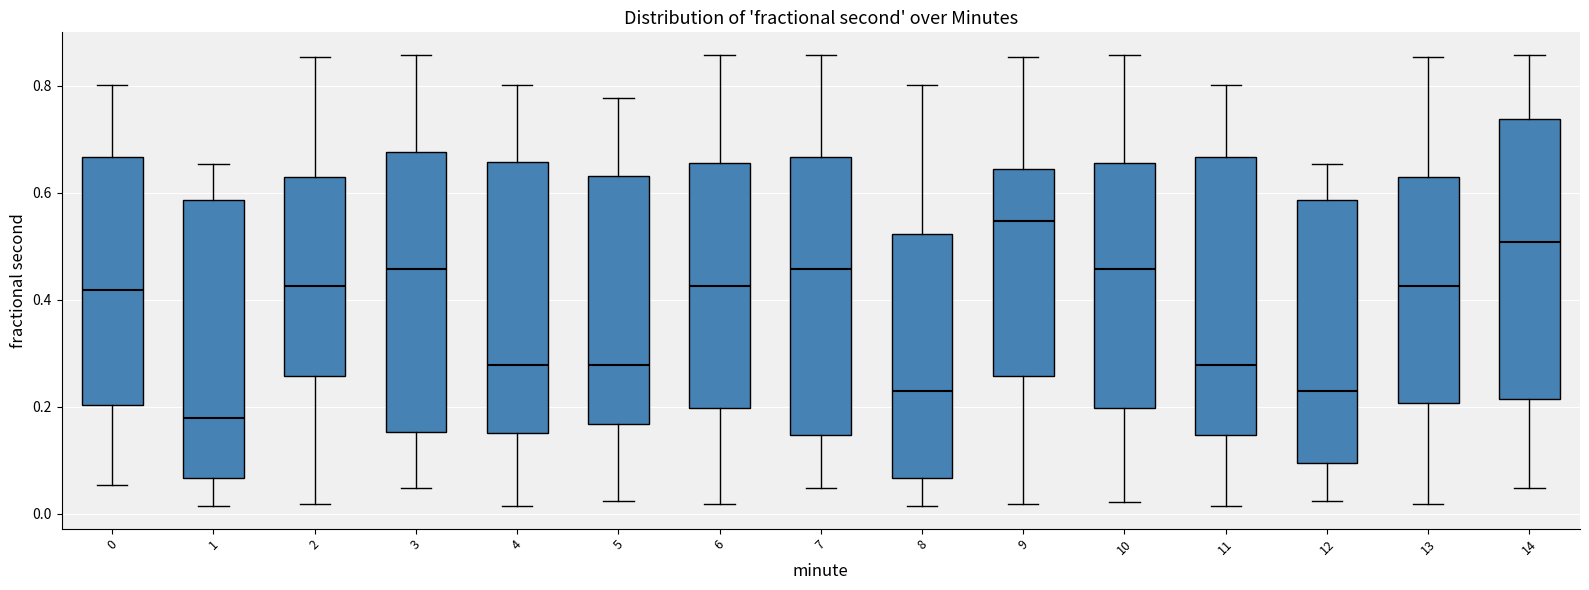

Which box's median line is the lowest?

1